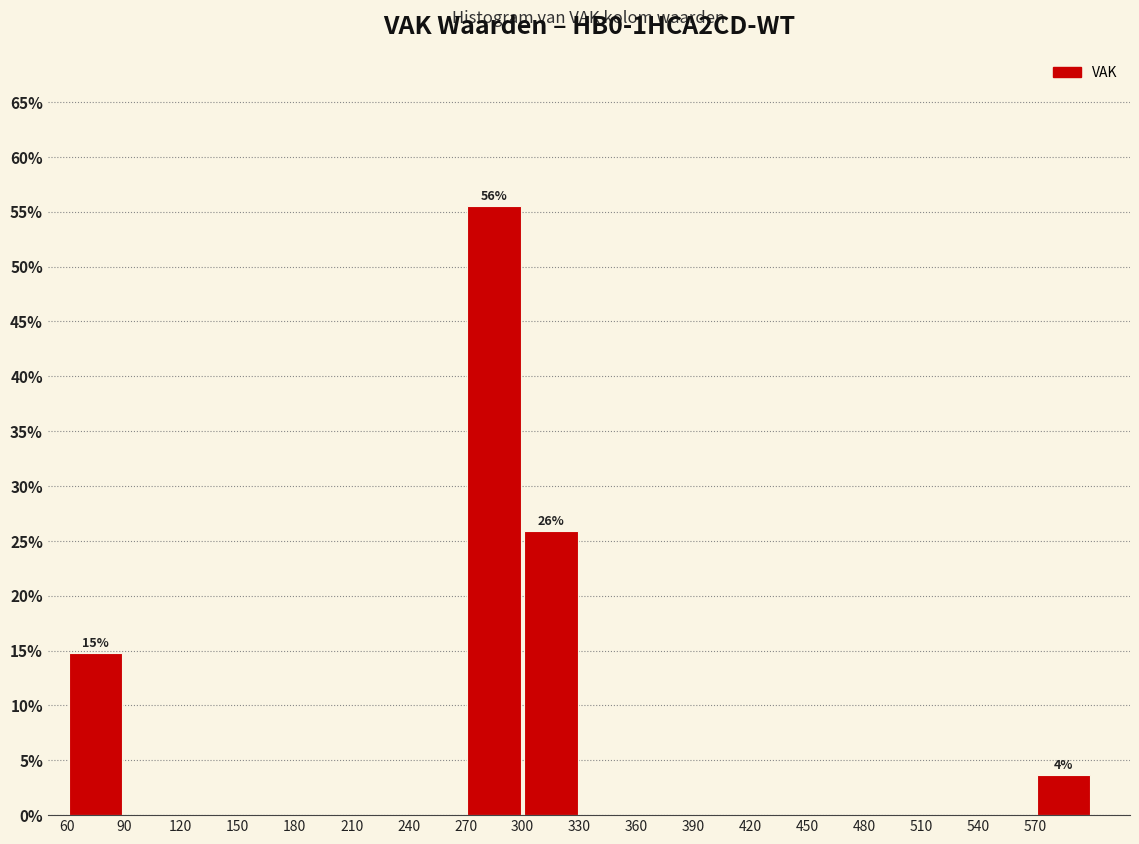

Over which range of the x-axis is the bar tallest?

270 to 300